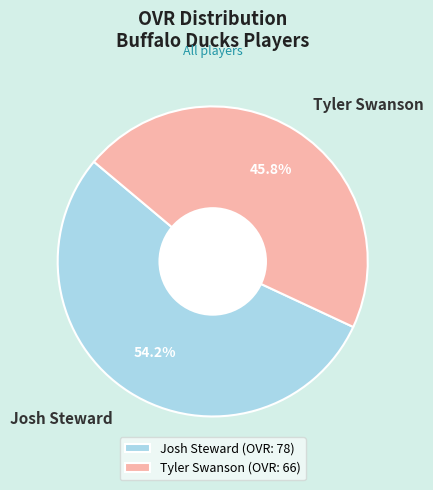

Rank the categories by value from lowest to highest.

Tyler Swanson, Josh Steward